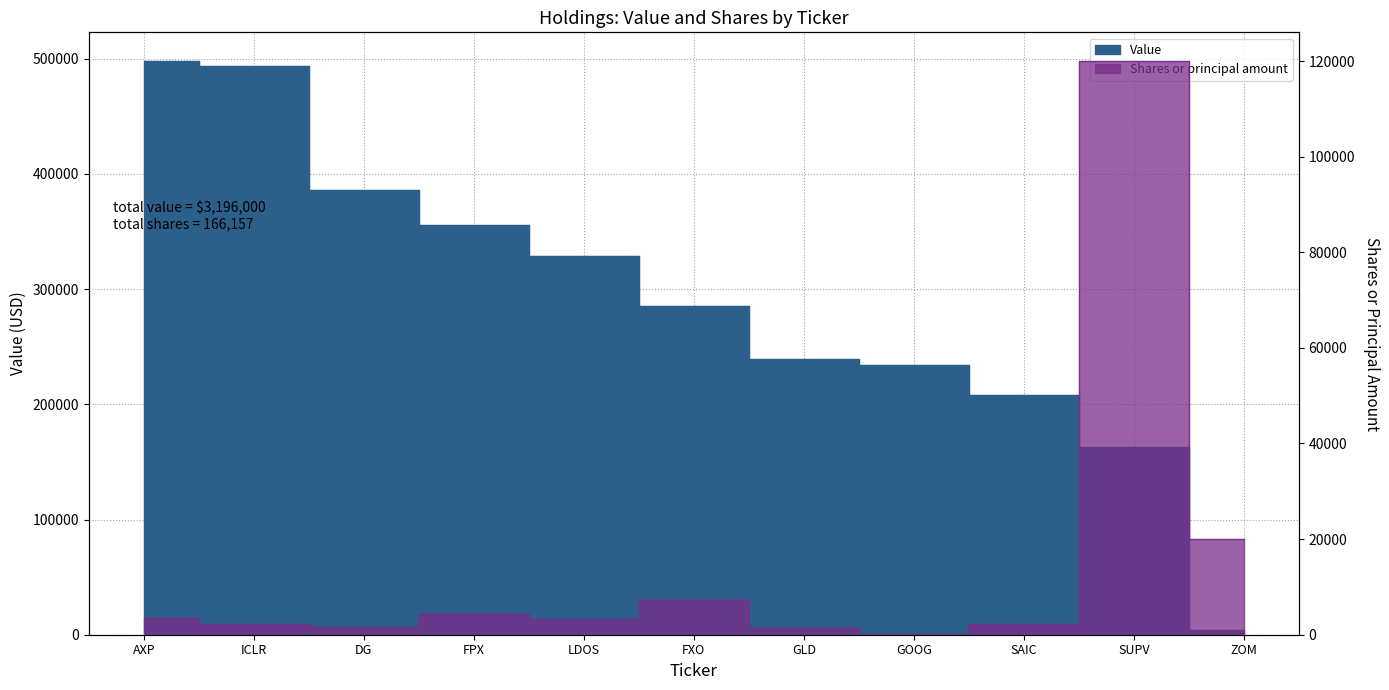

What is the maximum value for Value?

498000